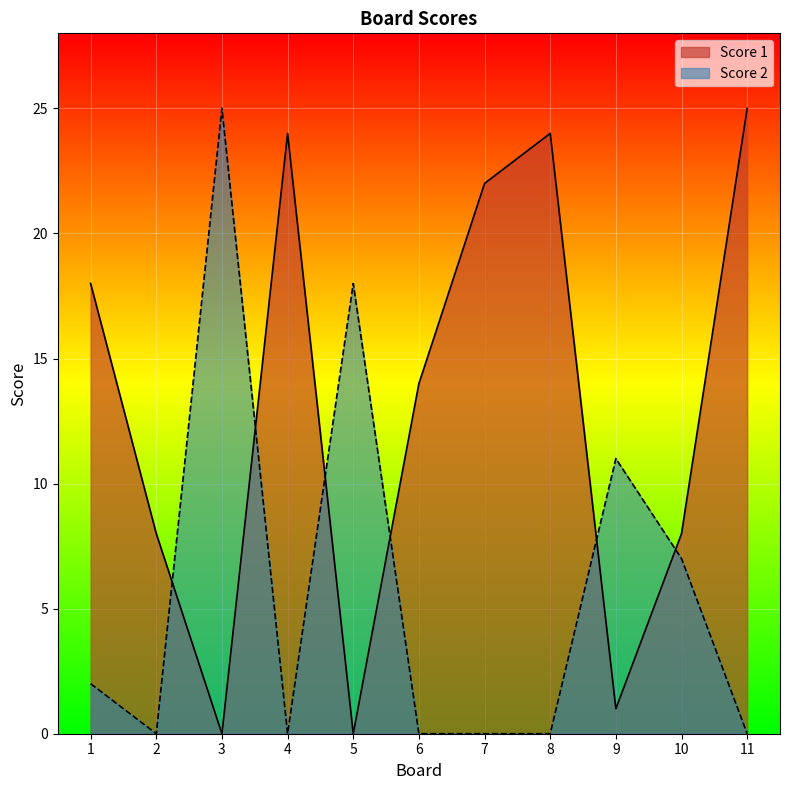

Reading left to right, list all the values displayed in this chart.

Score 1: 1=18	2=8	3=0	4=24	5=0	6=14	7=22	8=24	9=1	10=8	11=25
Score 2: 1=2	2=0	3=25	4=0	5=18	6=0	7=0	8=0	9=11	10=7	11=0